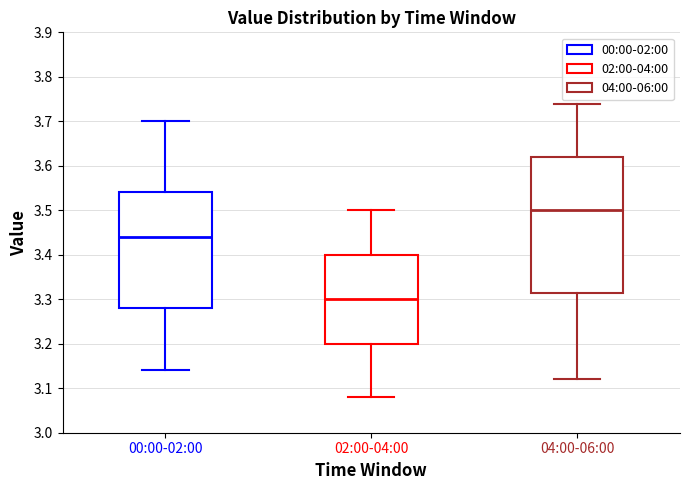

Which box's median line is the highest?

04:00-06:00